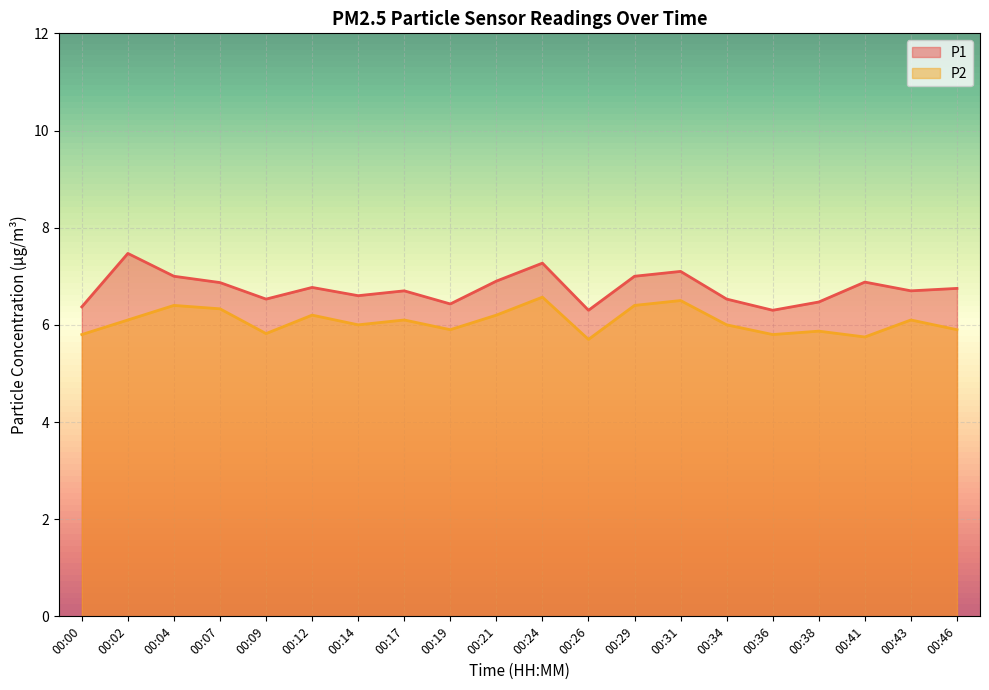

Where is the first local maximum for P2?

00:04